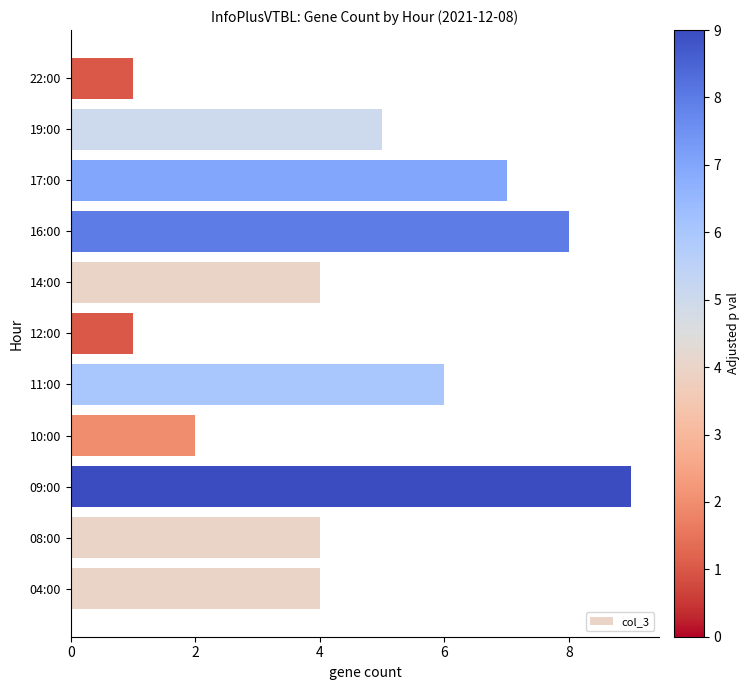

What is the sum of the values at 16:00 and 22:00?

9